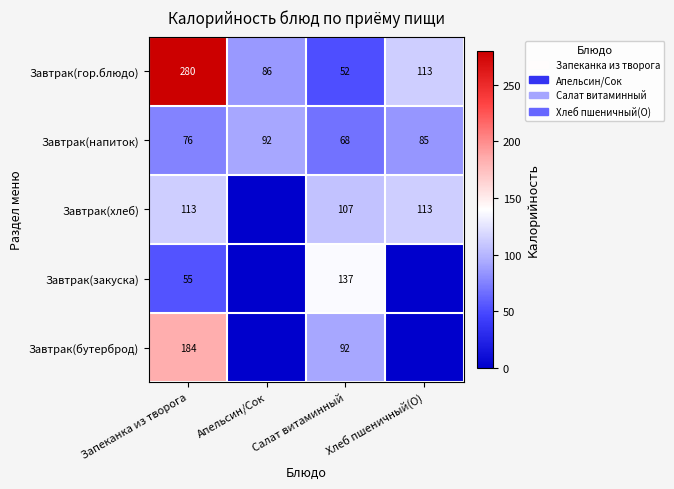

How many data points in Завтрак(напиток) are less than 85?

2